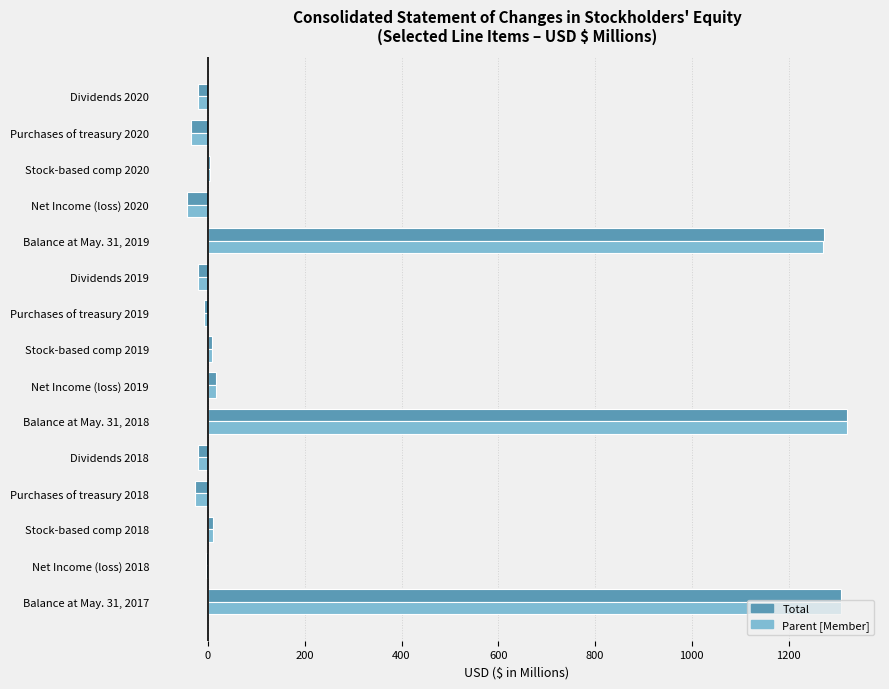

True or false: Total has a value of 10.7 at Stock-based comp 2018.

True